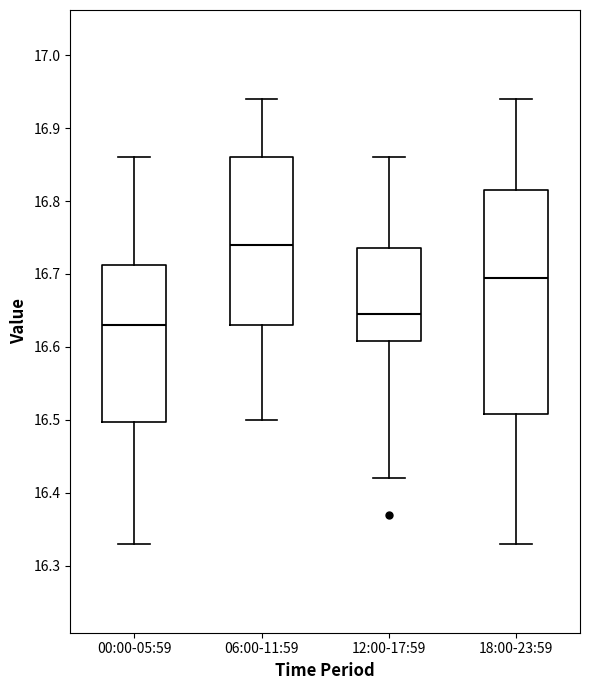

Where does the lower whisker of the box for 00:00-05:59 end on the y-axis? The values are not printed on the chart, so give them approximately, as read against the axis.

16.33